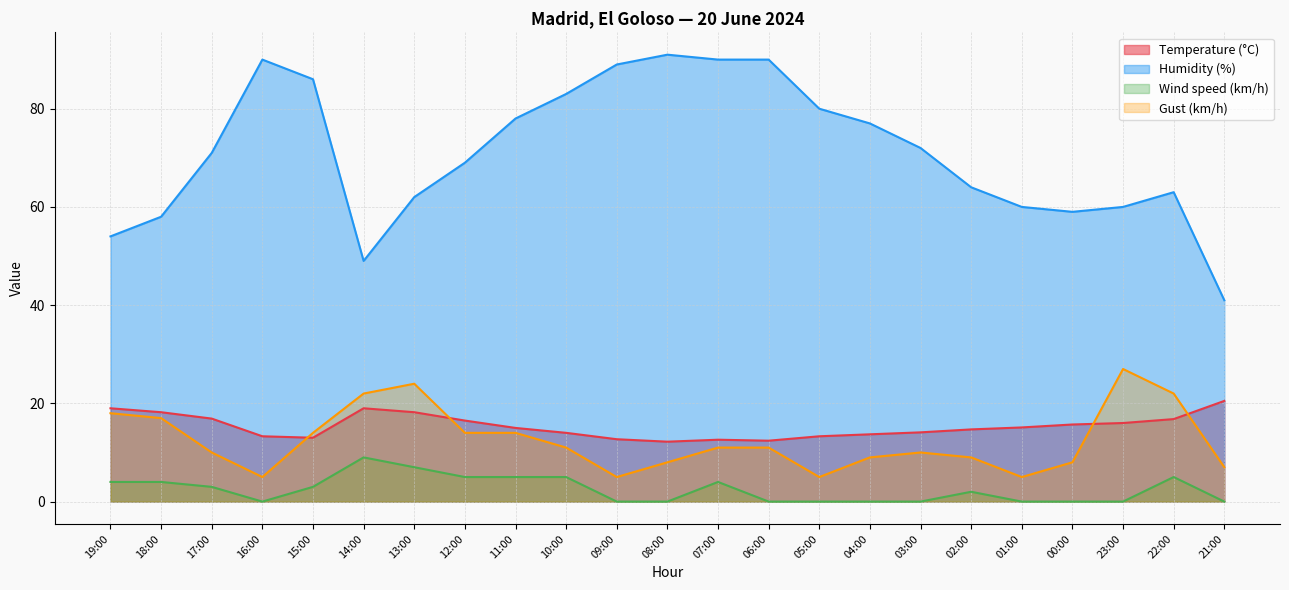

Which series has the largest range (max minus min)?

Humidity (%)